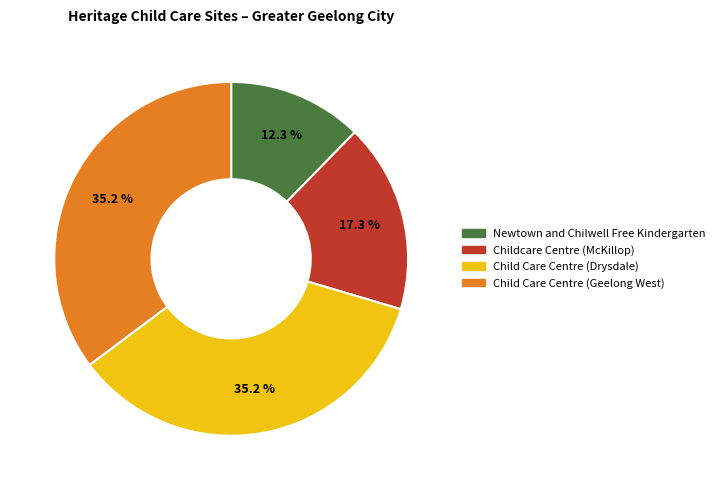

Which category has the smallest portion of the pie?

Newtown and Chilwell Free Kindergarten